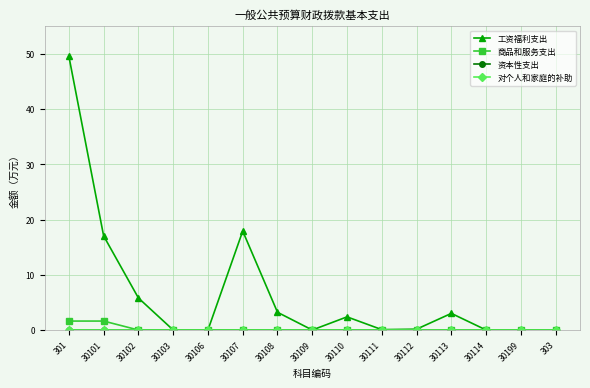

What is the label of the 4th point from the right?

30113